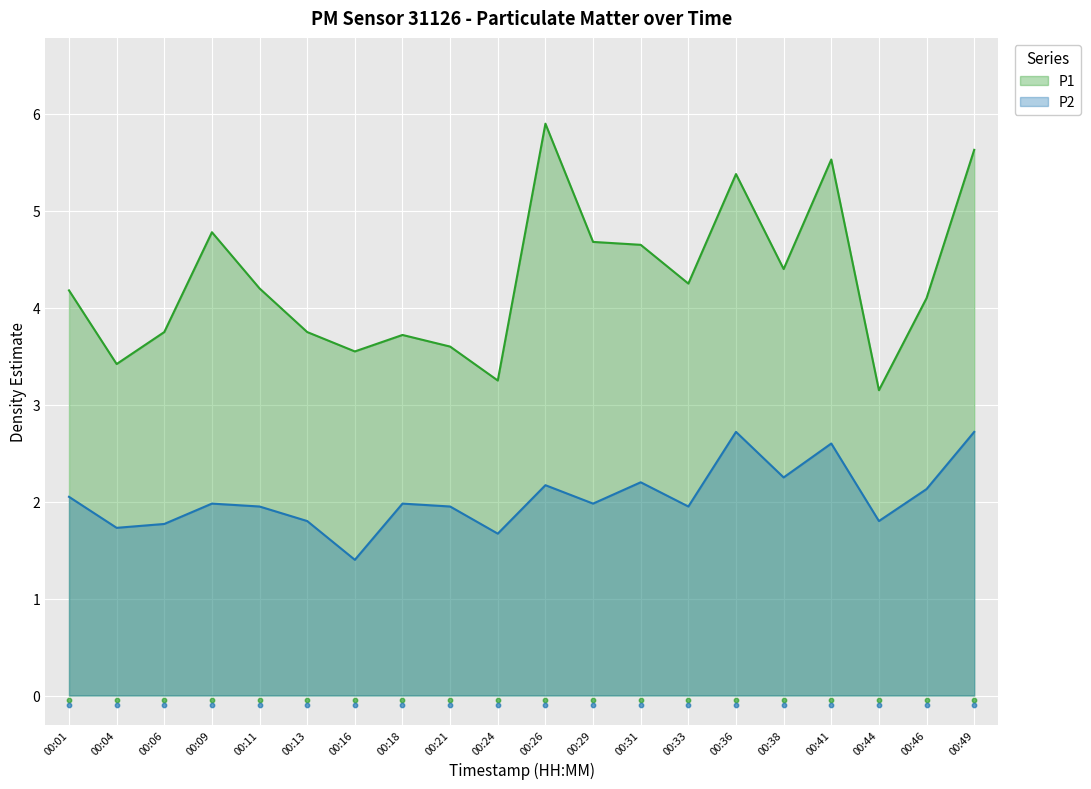

What are all the series names shown in the legend?

P1, P2